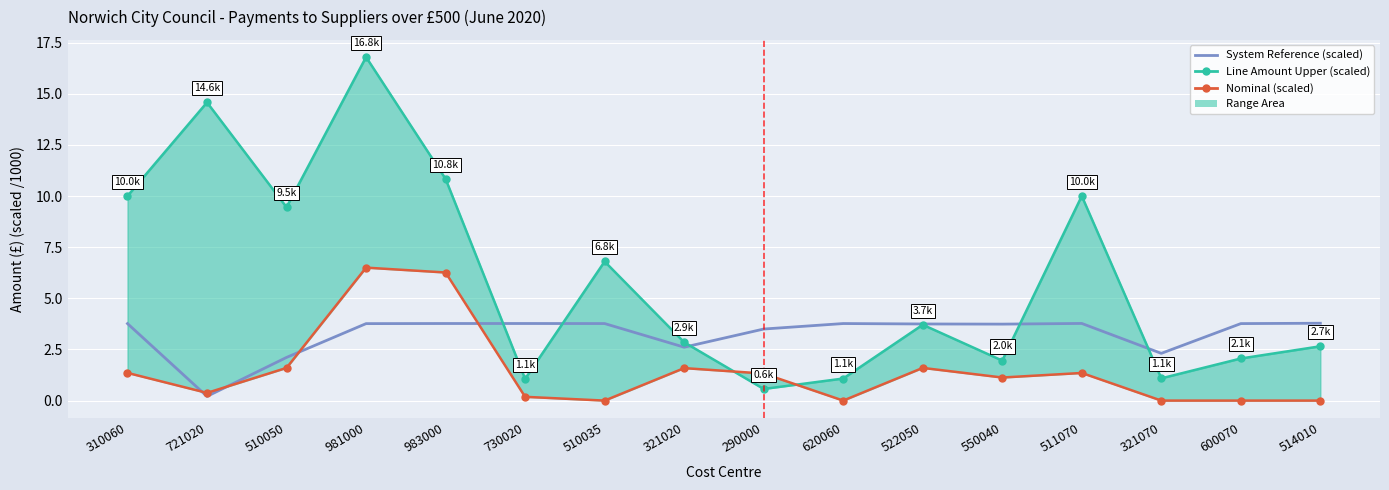

What is the label of the 6th point from the right?

522050